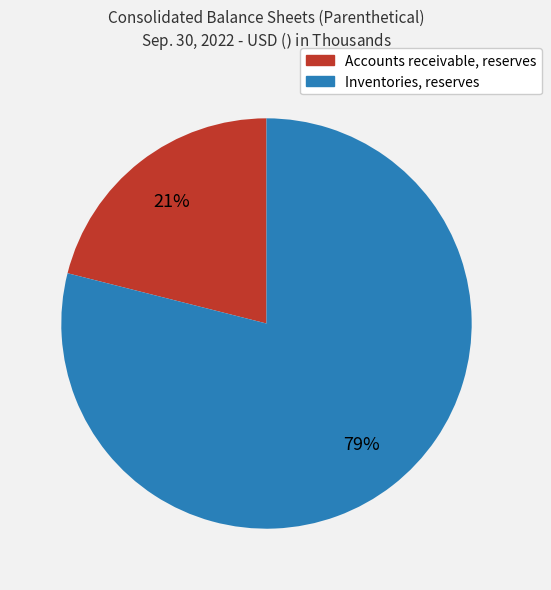

To the nearest percent, what percentage of the pie is Accounts receivable, reserves?

21%